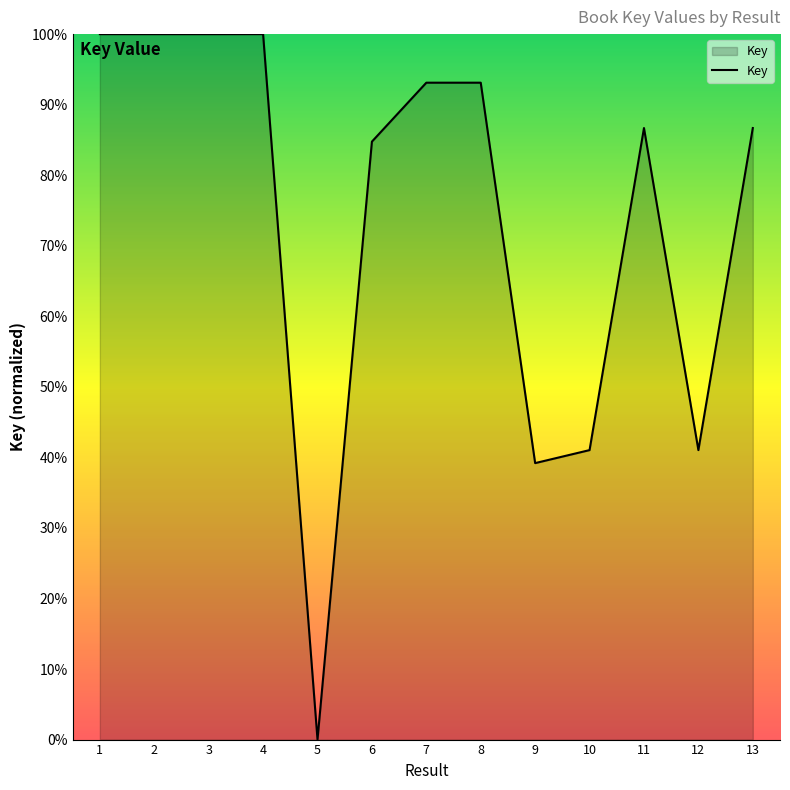

At which label does the data first exceed 86?

1